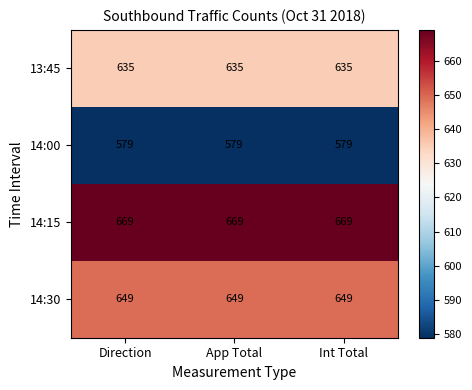

What is the average value of the 14:00 series?

579